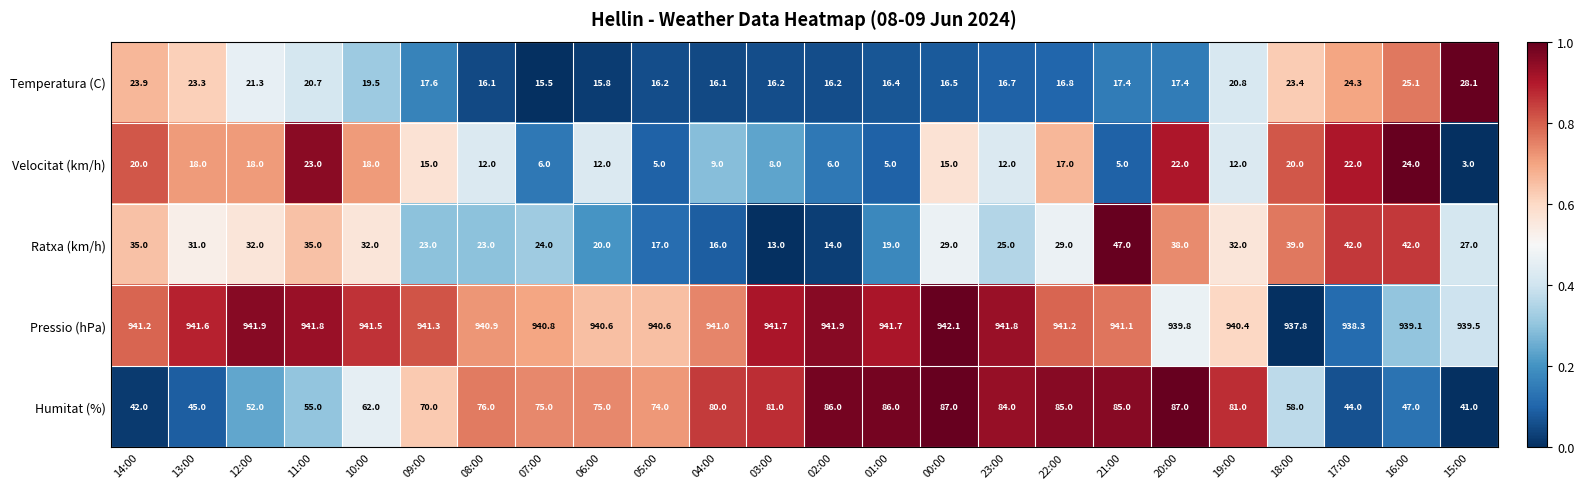

What is the difference between the maximum and minimum values in the Velocitat (km/h) series?

21.0